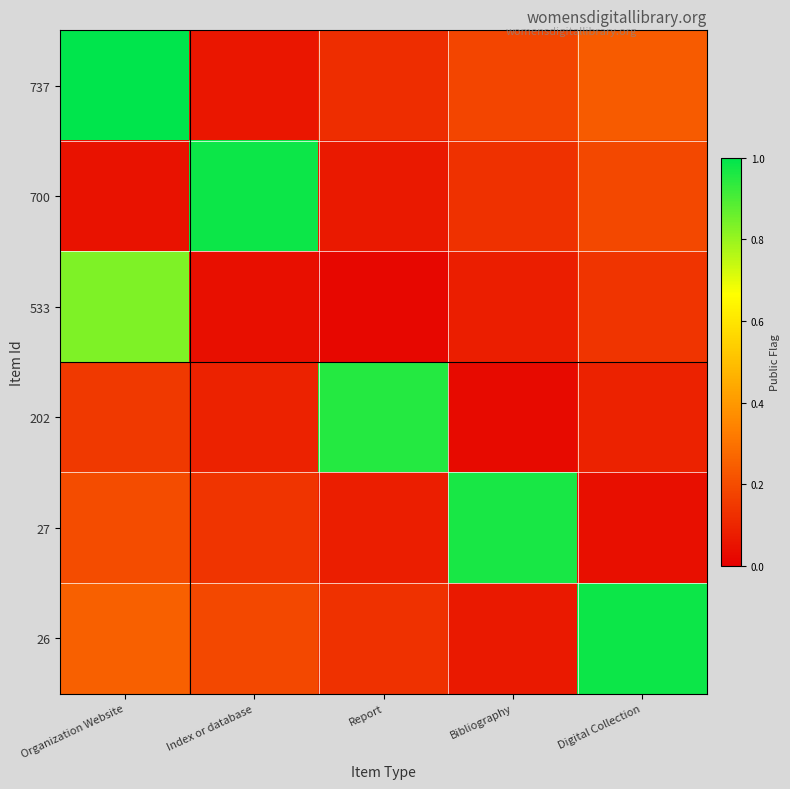

Reading left to right, transcribe all the data shown in this chart.

737: Organization Website=1.0	Index or database=0.1	Report=0.1	Bibliography=0.2	Digital Collection=0.2
700: Organization Website=0.0	Index or database=1.0	Report=0.1	Bibliography=0.1	Digital Collection=0.2
533: Organization Website=0.8	Index or database=0.0	Report=0.0	Bibliography=0.1	Digital Collection=0.1
202: Organization Website=0.1	Index or database=0.1	Report=0.9	Bibliography=0.0	Digital Collection=0.1
27: Organization Website=0.2	Index or database=0.1	Report=0.1	Bibliography=1.0	Digital Collection=0.0
26: Organization Website=0.2	Index or database=0.2	Report=0.1	Bibliography=0.1	Digital Collection=1.0